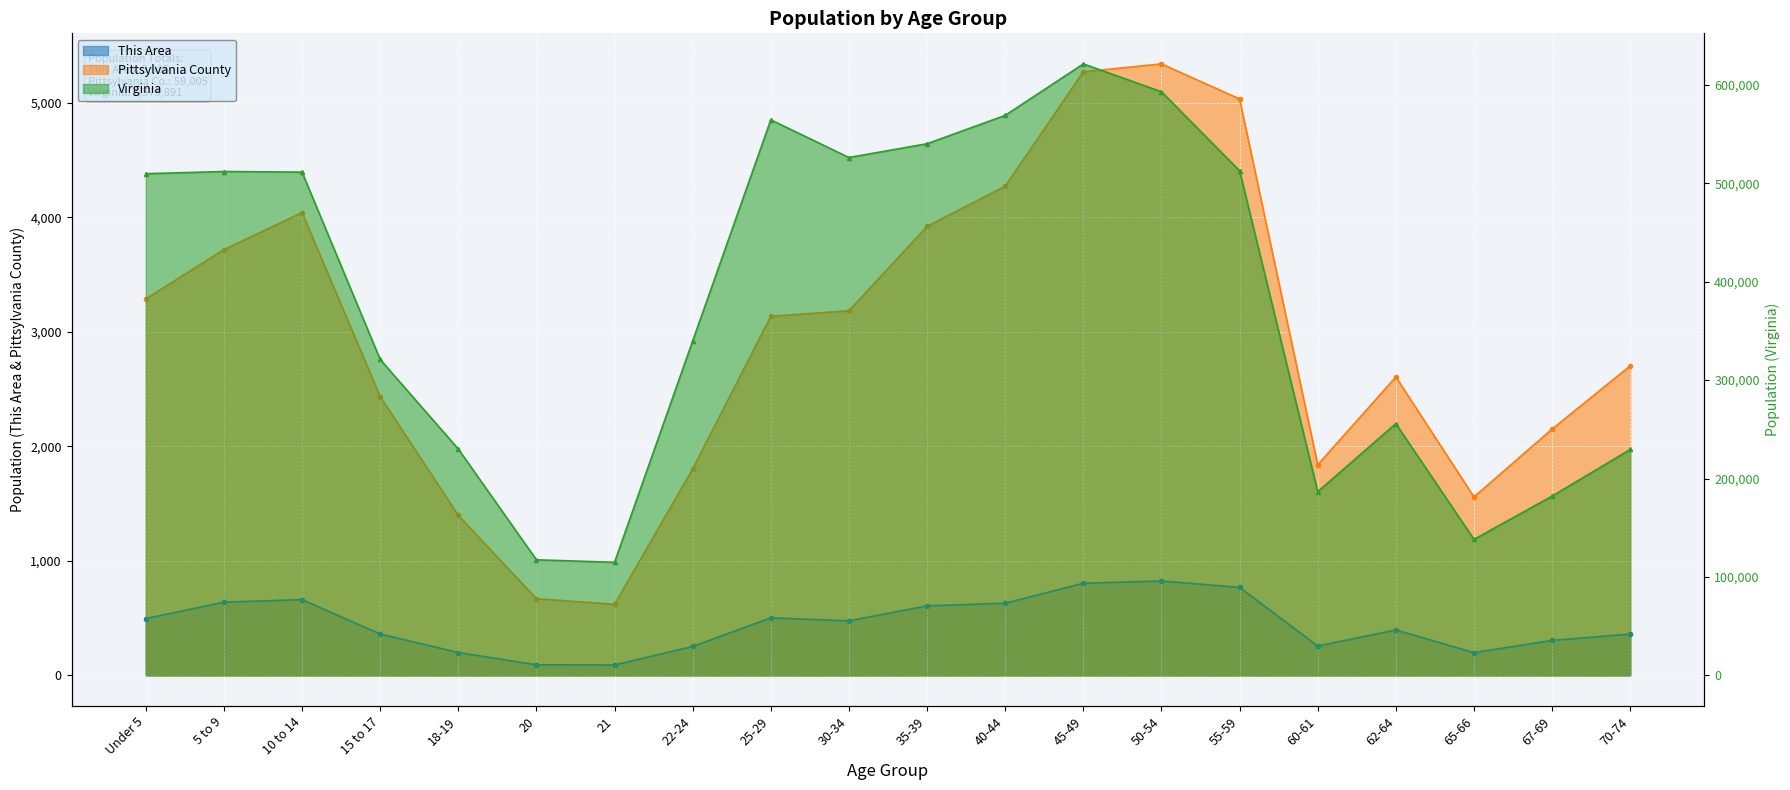

How many interior local valleys does the Pittsylvania County series have?

3